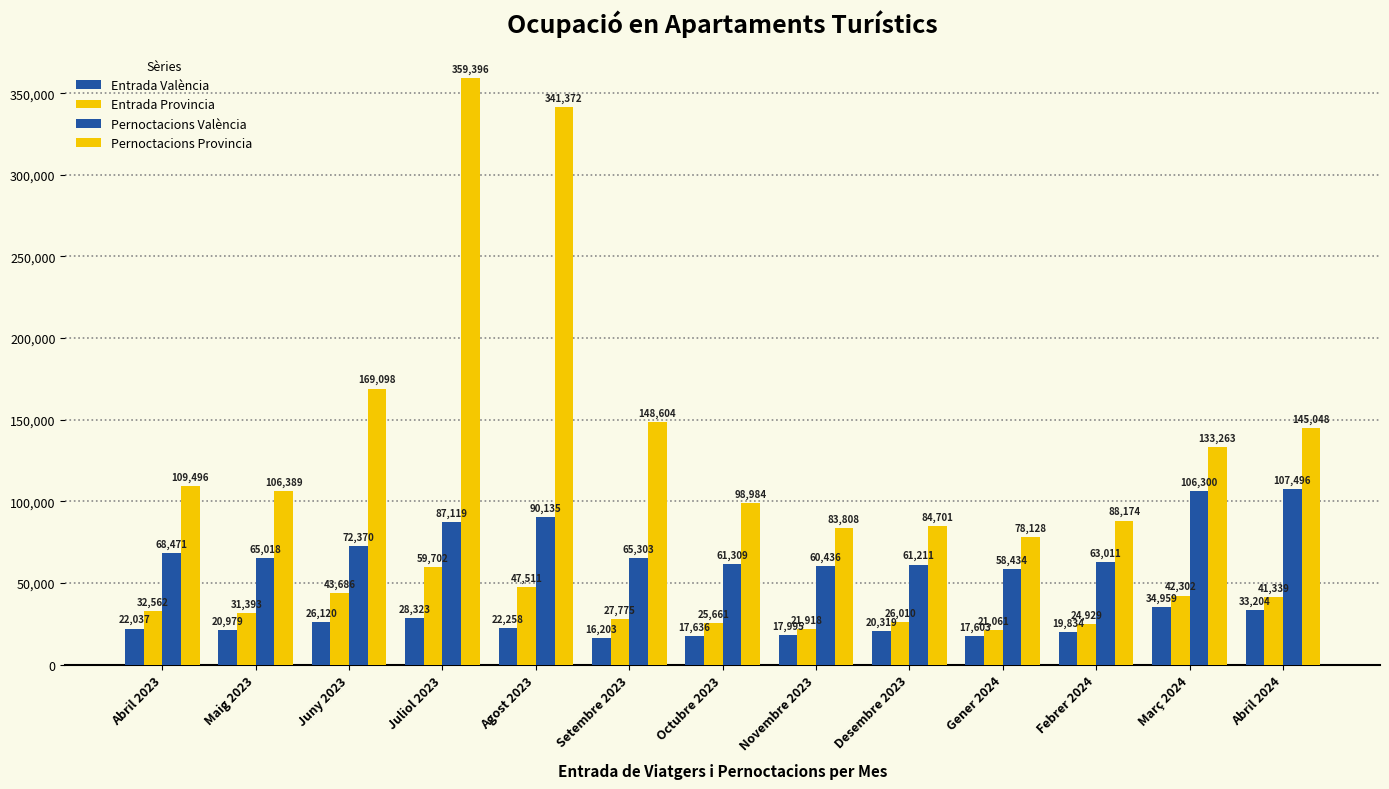

Which series has the largest total across all categories?

Pernoctacions Provincia